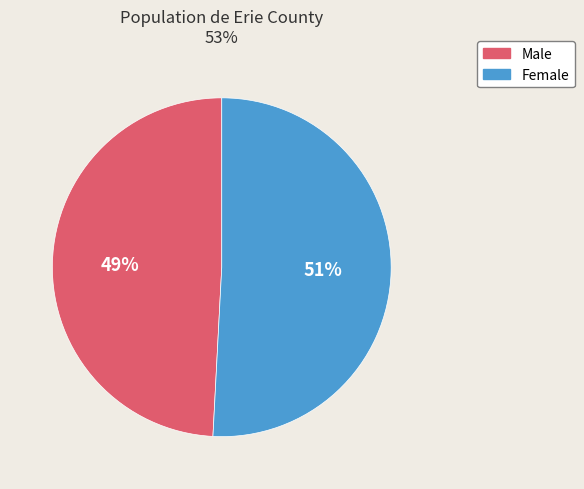

True or false: Female accounts for 65% of the total.

False